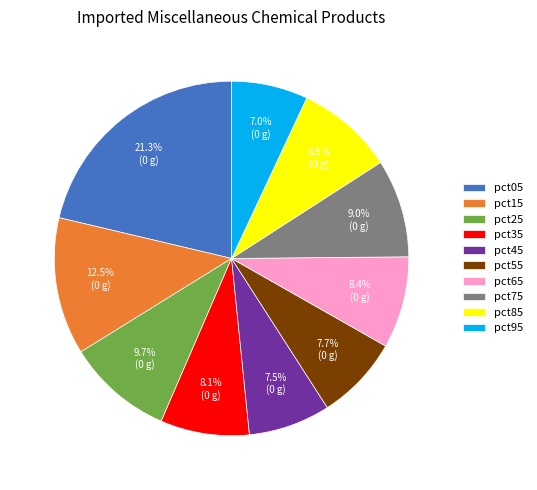

Does pct95 account for over 50% of the chart?

No